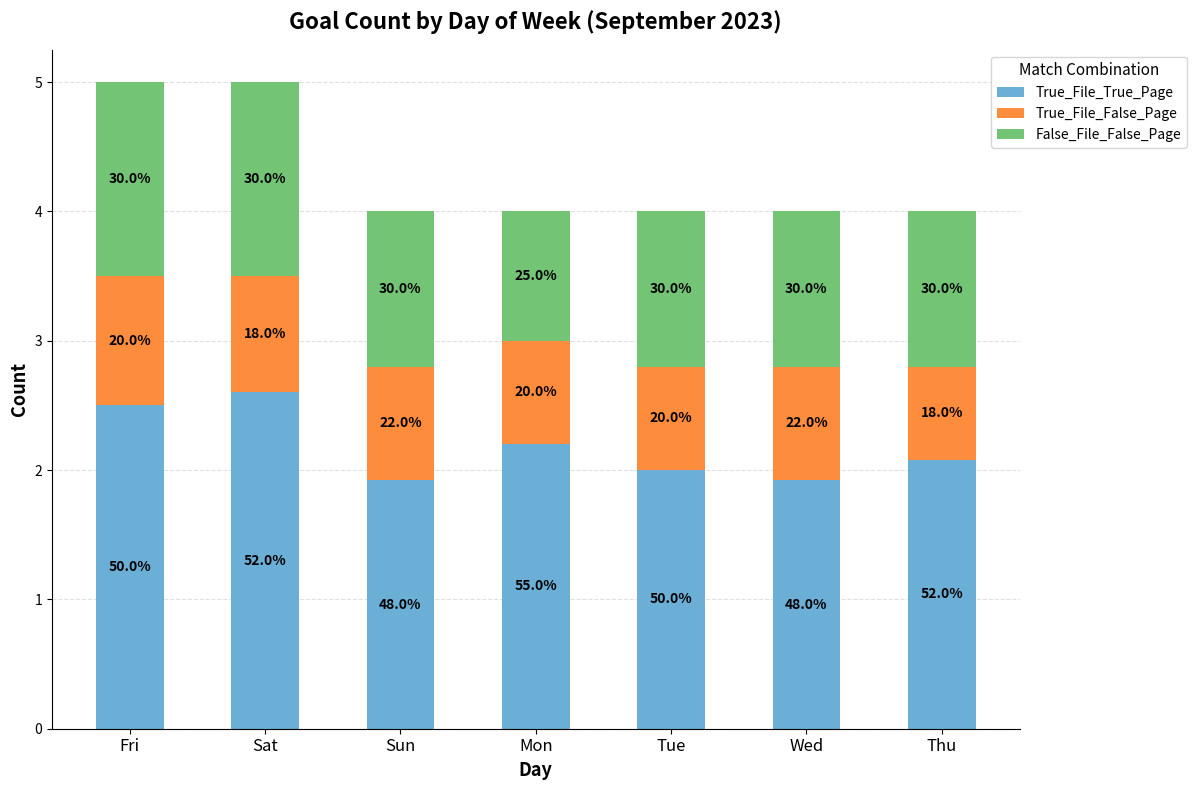

Rank the series at Tue from lowest to highest value.

True_File_False_Page, False_File_False_Page, True_File_True_Page